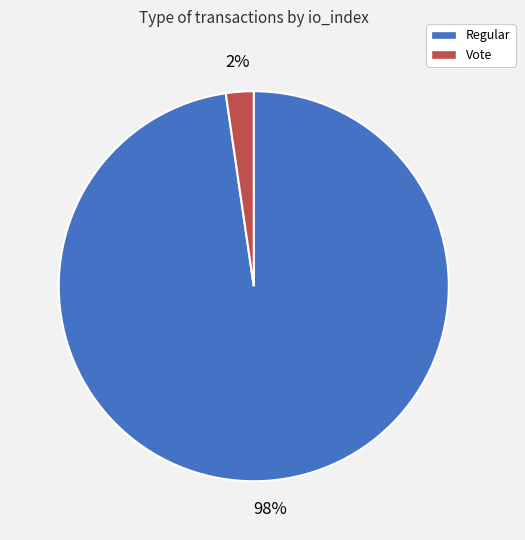

What percentage is the Regular slice, to the nearest percent?

98%